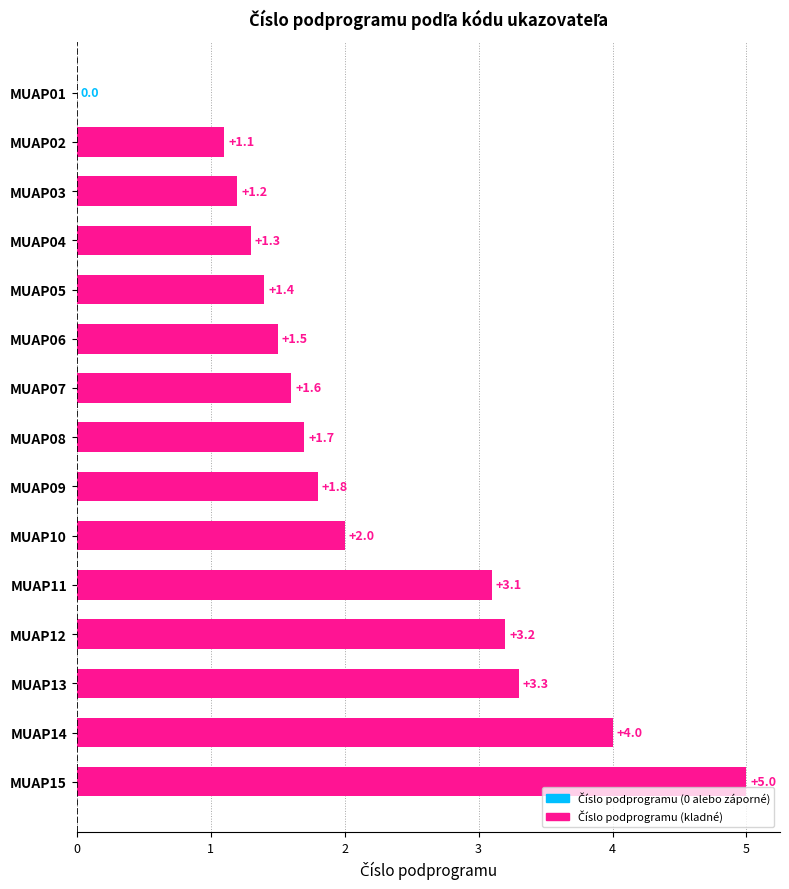

How many values are above zero?

14